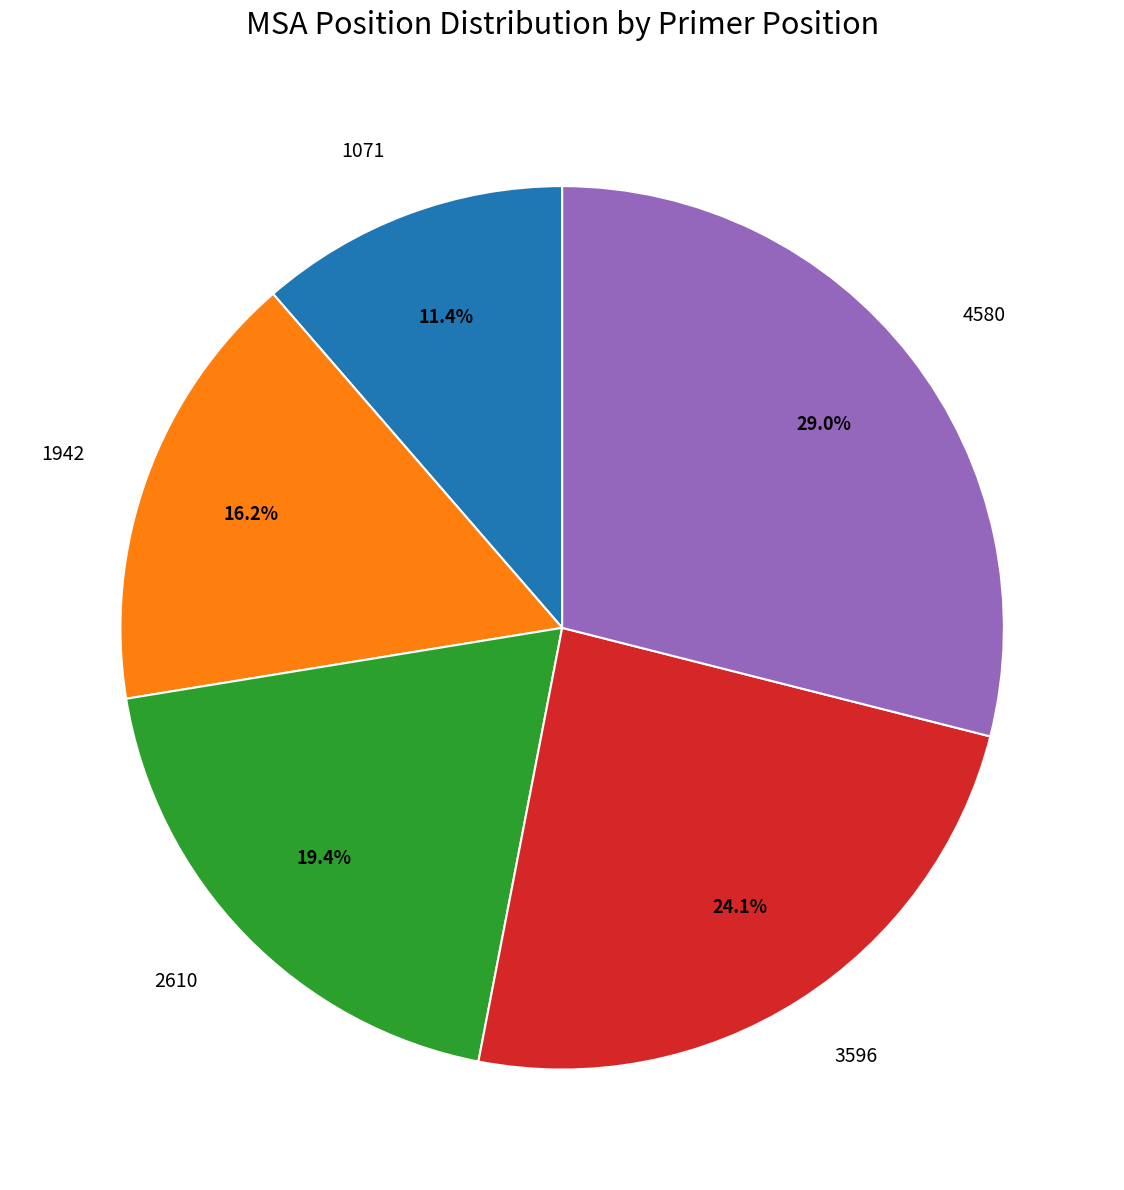

To the nearest percent, what portion does 3596 represent?

24%